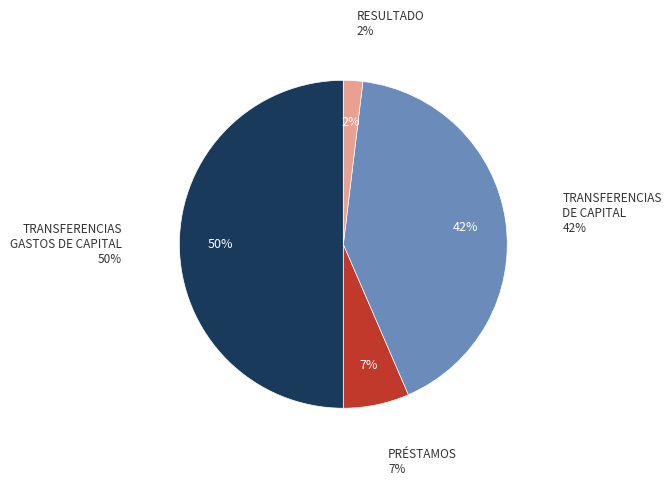

Is it true that TRANSFERENCIAS PARA GASTOS DE CAPITAL is 50% of the pie?

True